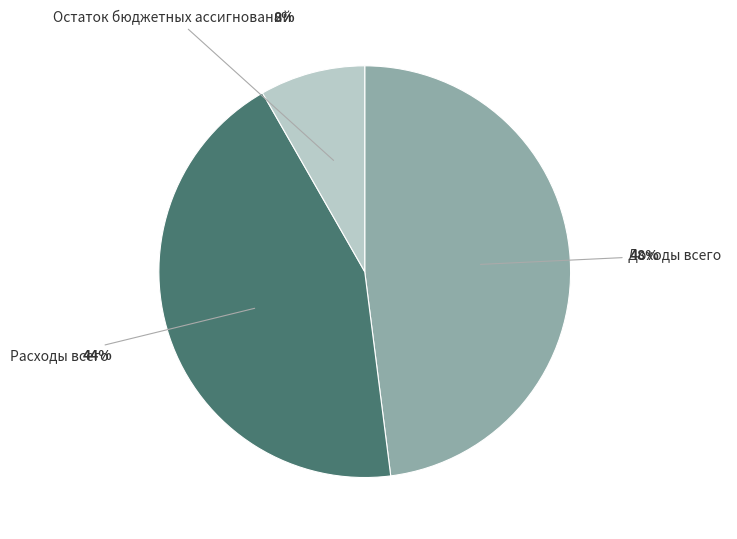

The Остаток бюджетных ассигнований slice represents 1% of the pie. True or false?

False